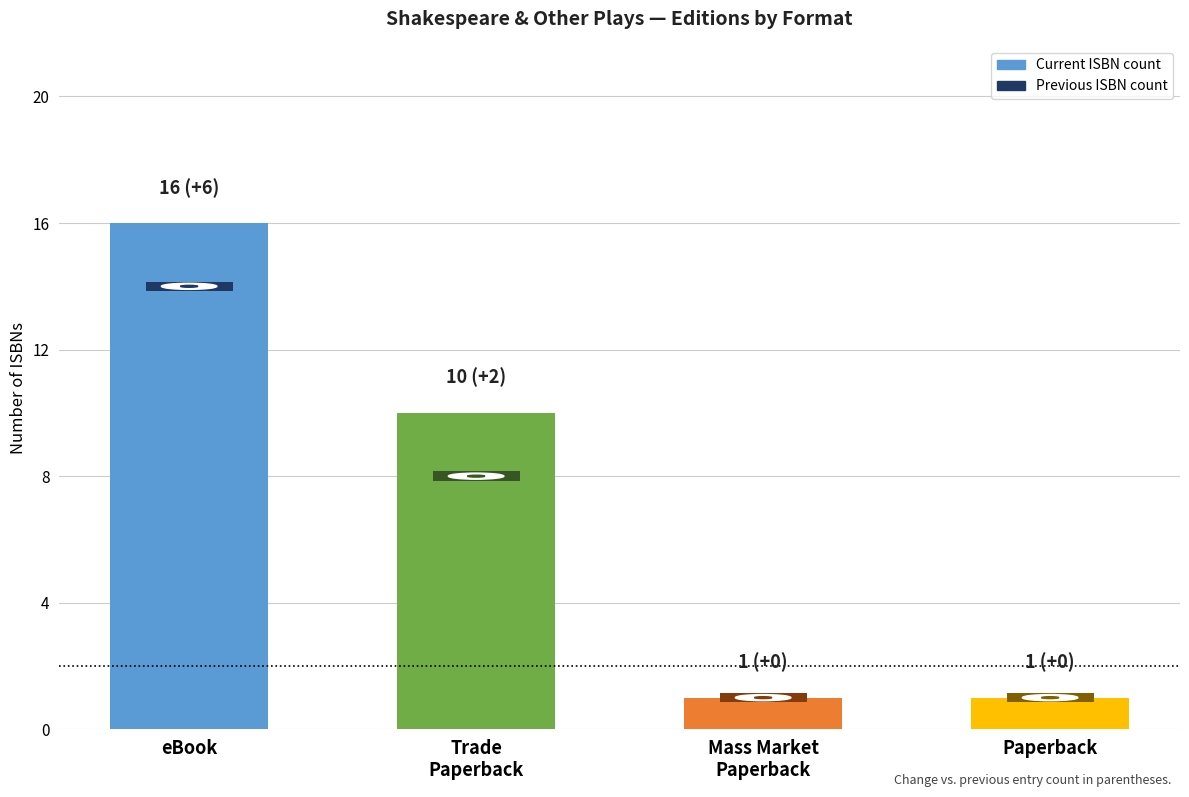

Which label corresponds to the largest value in the chart?

eBook